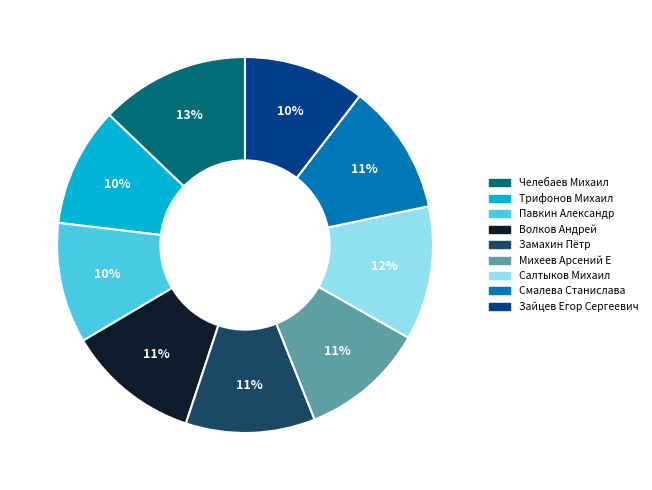

To the nearest percent, what is the difference between the largest and smallest slice percentages?

3%